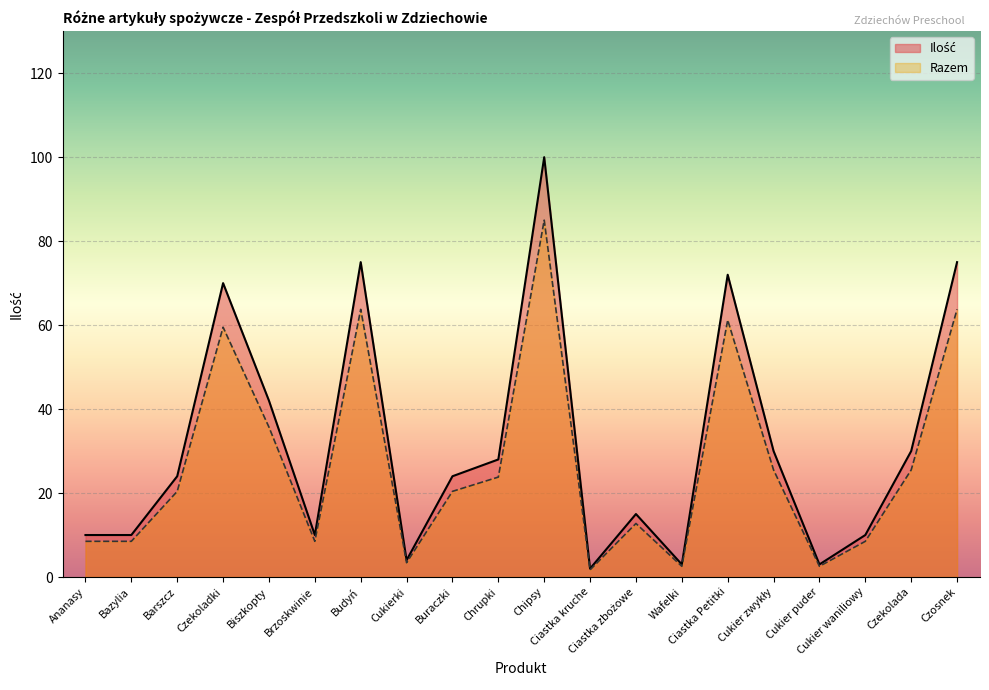

Which series has the widest spread of values?

Ilość